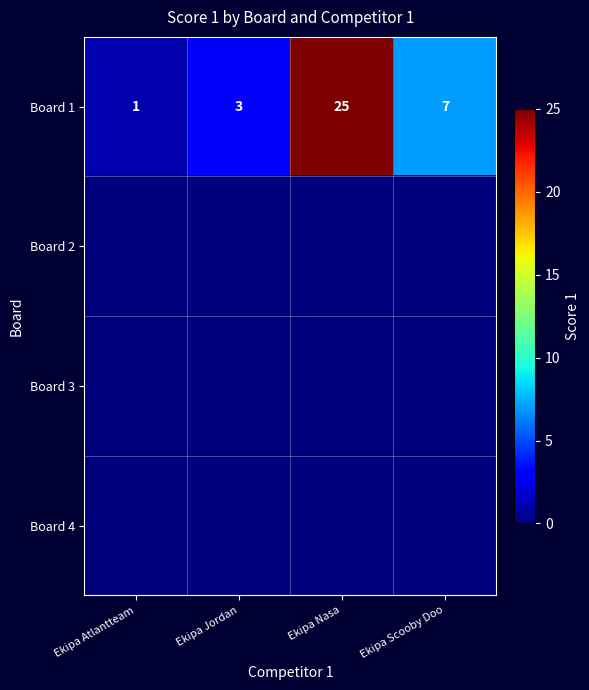

How many data points does each series have?

4